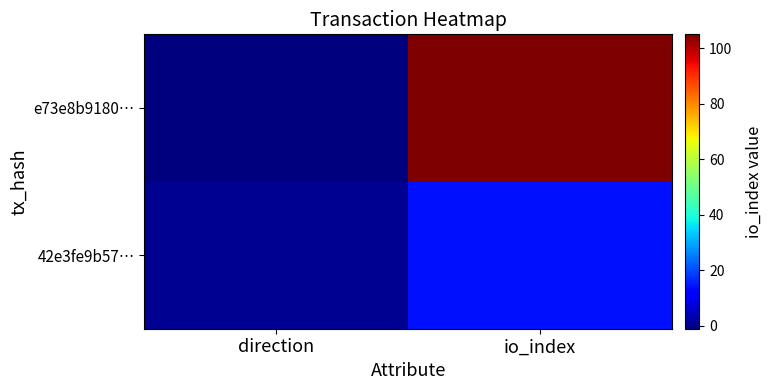

Between direction and io_index, which is larger?

io_index